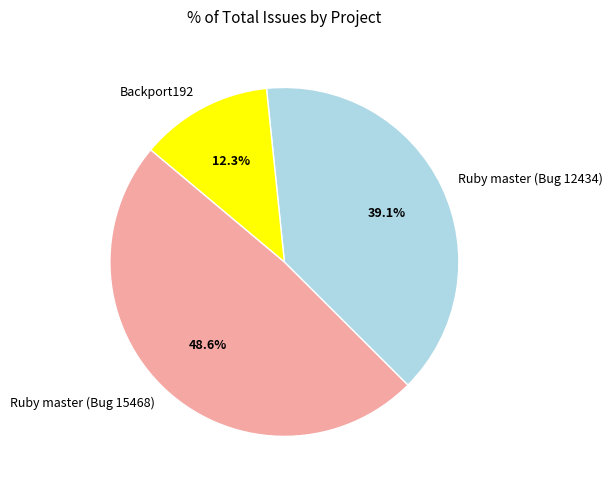

Approximately how many times larger is the value at Ruby master (Bug 15468) compared to Ruby master (Bug 12434)?

1.2